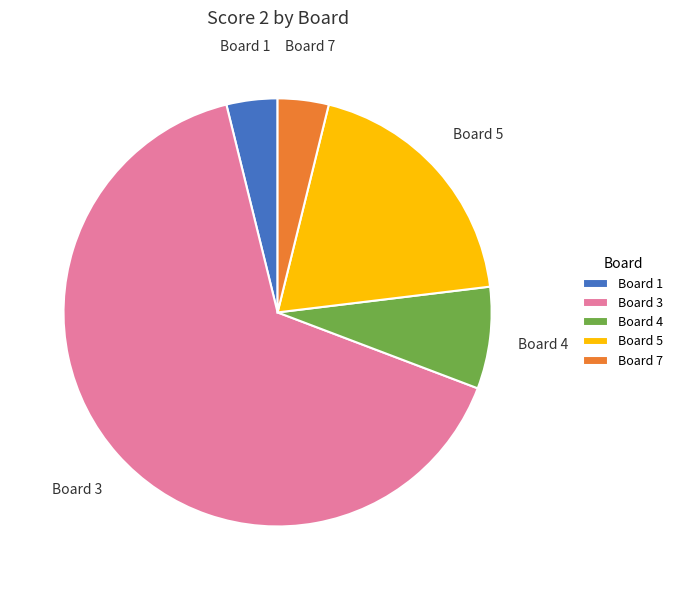

The Board 7 slice represents 4% of the pie. True or false?

True